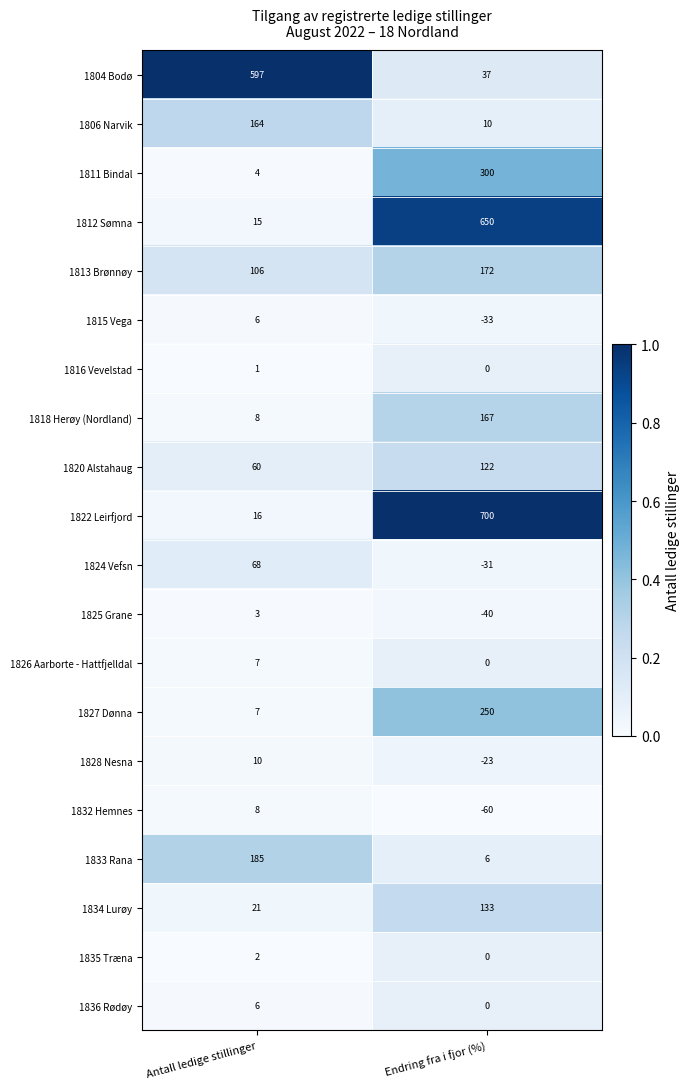

Which series has the largest total across all categories?

1822 Leirfjord